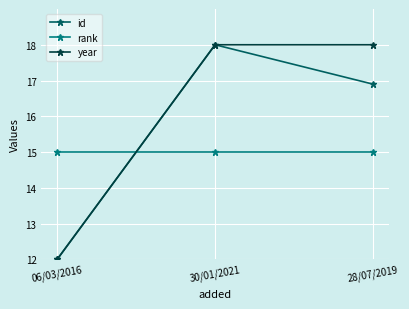

Between 30/01/2021 and 28/07/2019, which series saw the biggest shift?

id